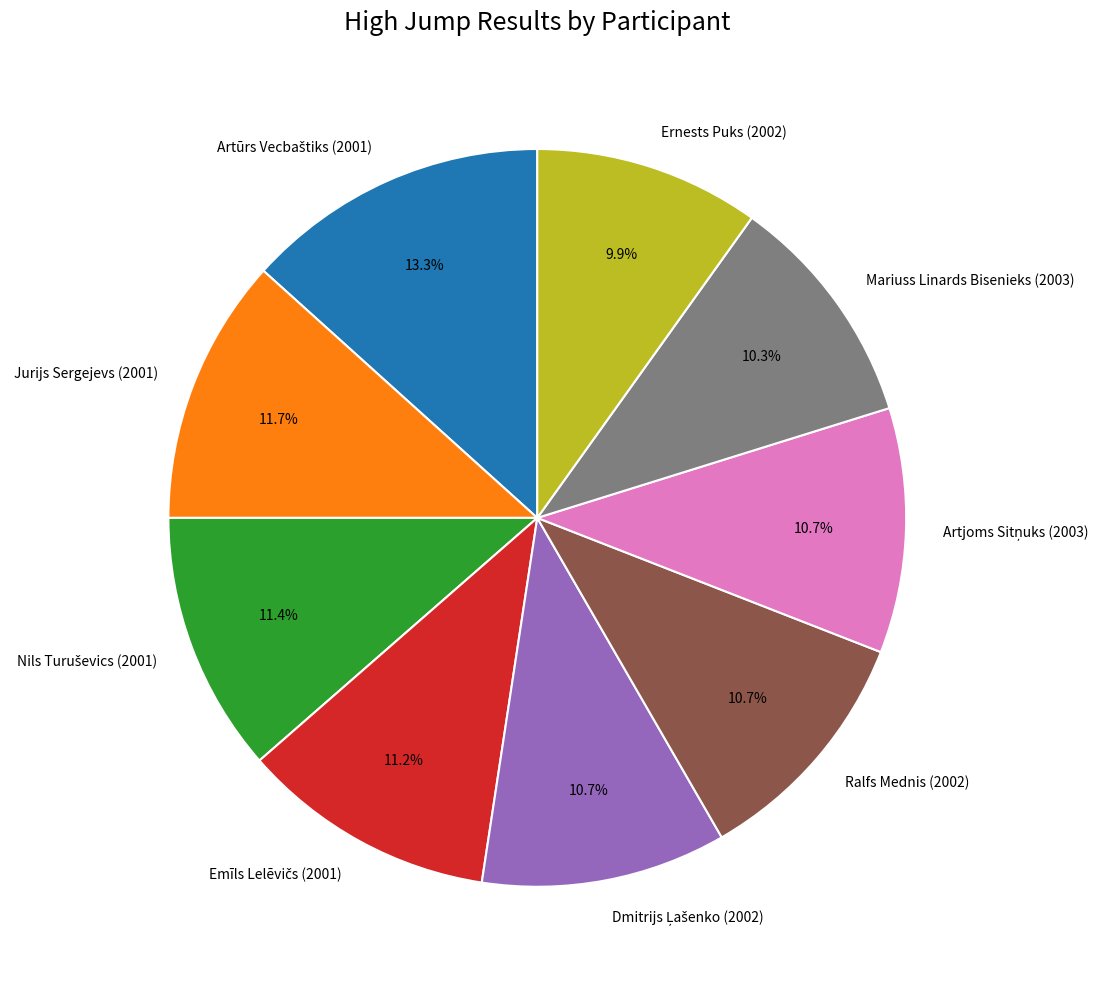

Is it true that Jurijs Sergejevs (2001) is 21% of the pie?

False